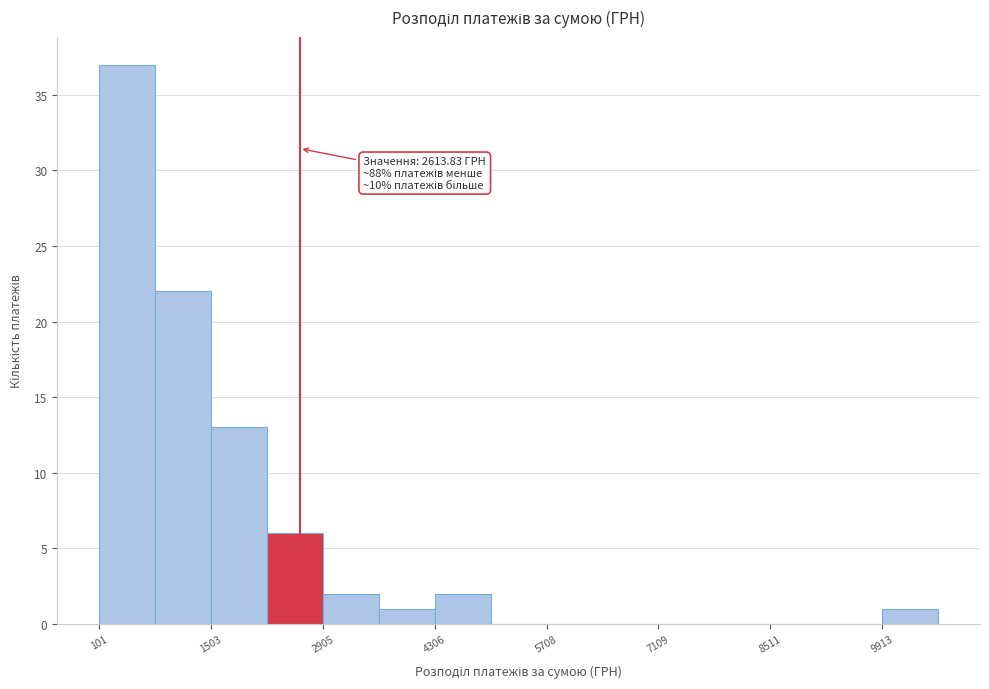

Around what value on the x-axis is the tallest bar? Give the approximate position of its centre, as read against the axis.

400